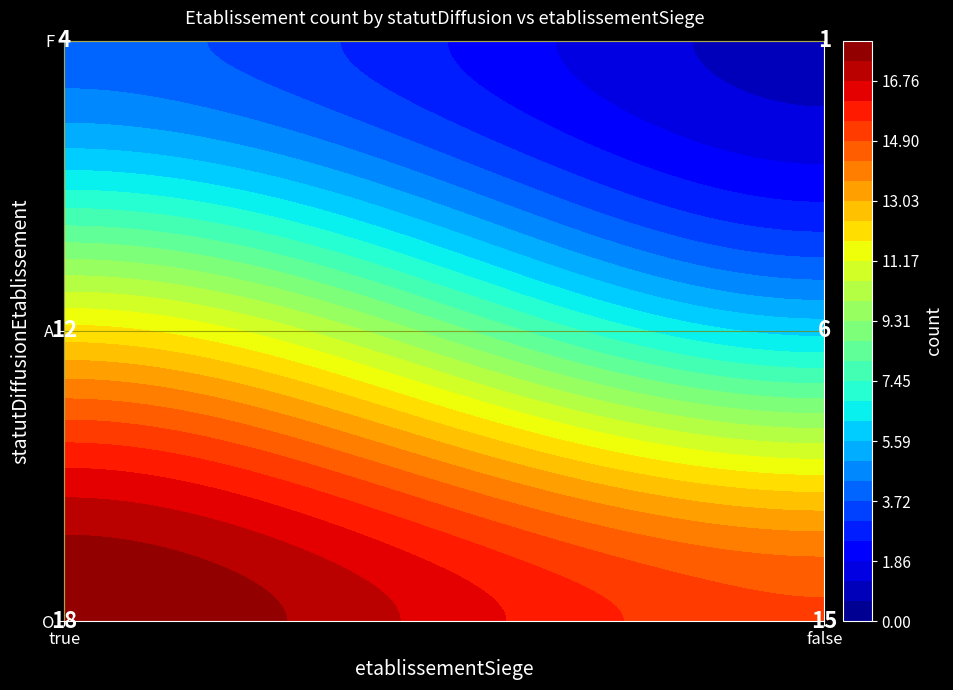

The value at O_false is 24. True or false?

False